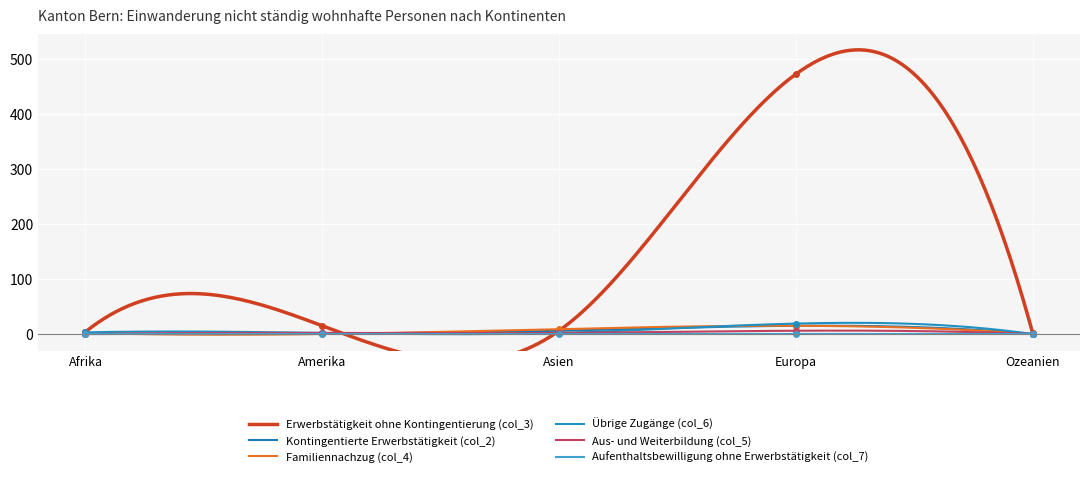

How many interior local peaks does the Erwerbstätigkeit ohne Kontingentierung (col_3) series have?

2